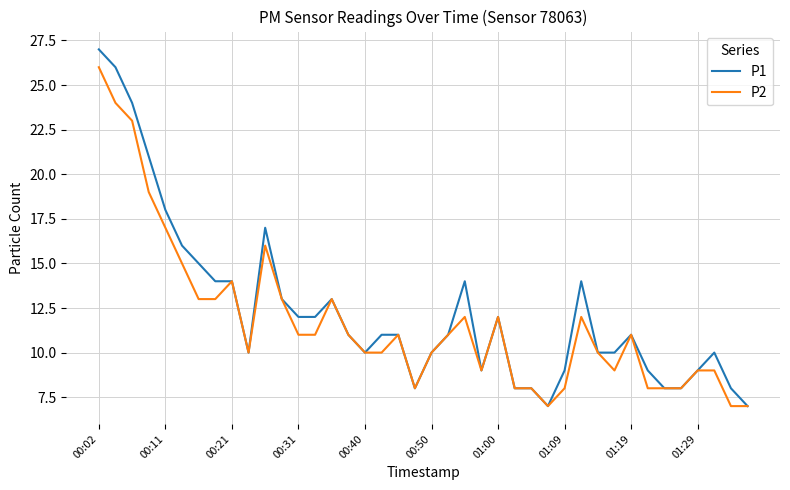

Count the number of categories in the chart.

40